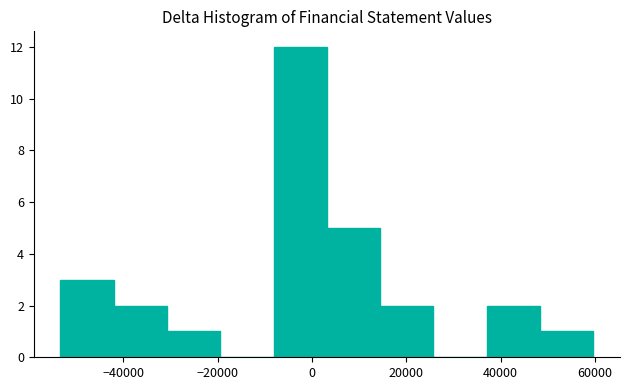

Which range on the x-axis has the tallest bar?

-8000 to 4000